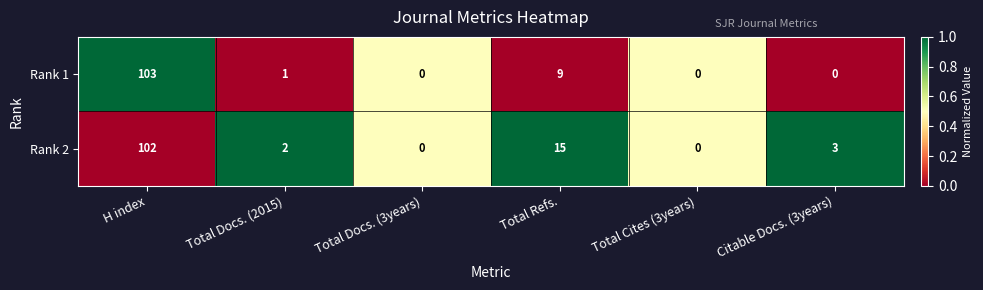

What is the average value of the Rank 2 series?

20